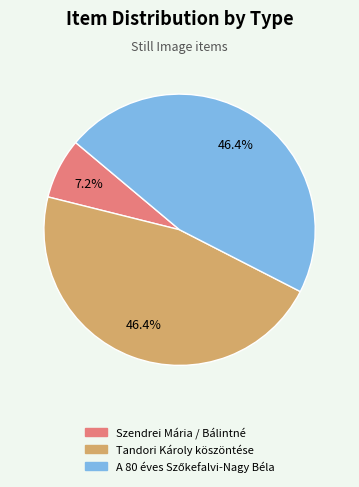

Is there any slice that represents more than half of the pie?

No